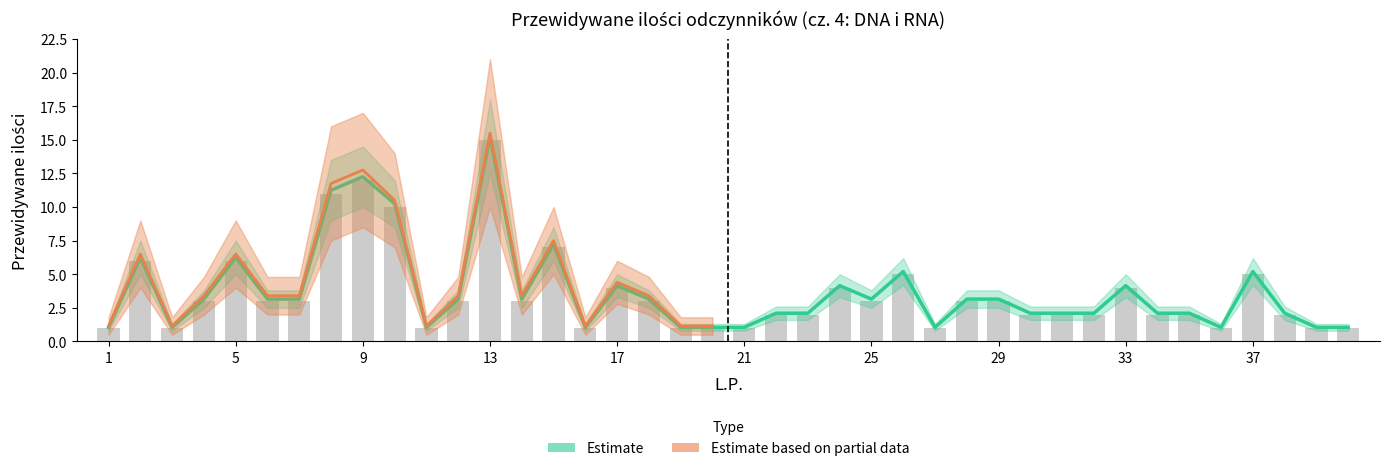

What is the minimum value shown in the chart?

1